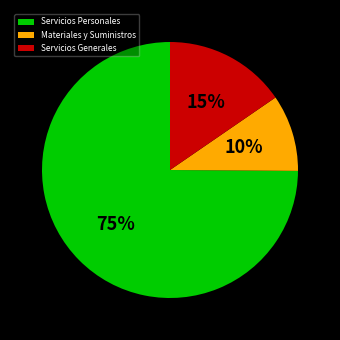

What percentage is the Servicios Generales slice, to the nearest percent?

15%